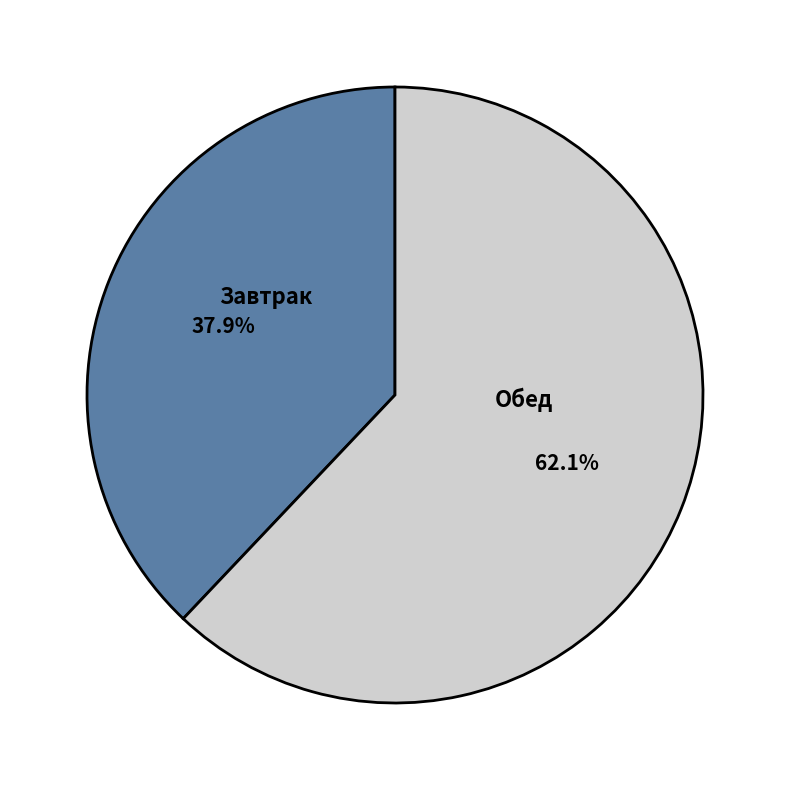

What is the smallest slice in the pie chart?

Завтрак